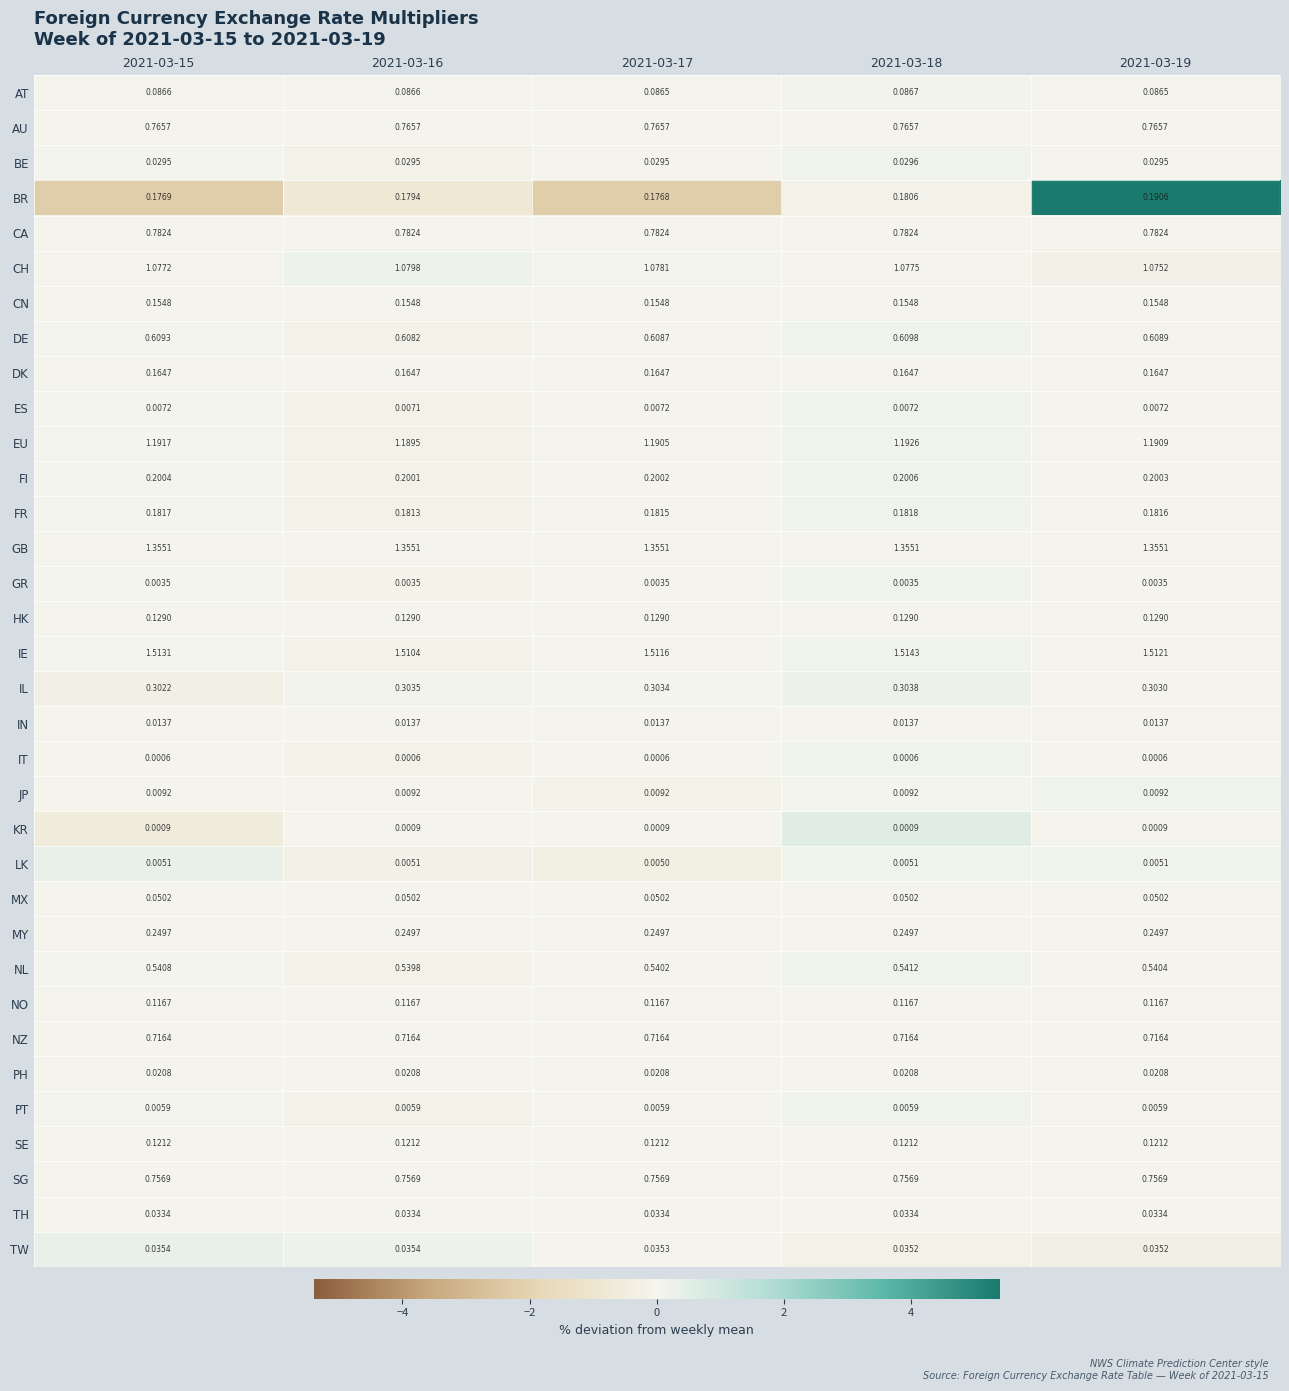

Which series has the largest range (max minus min)?

BR